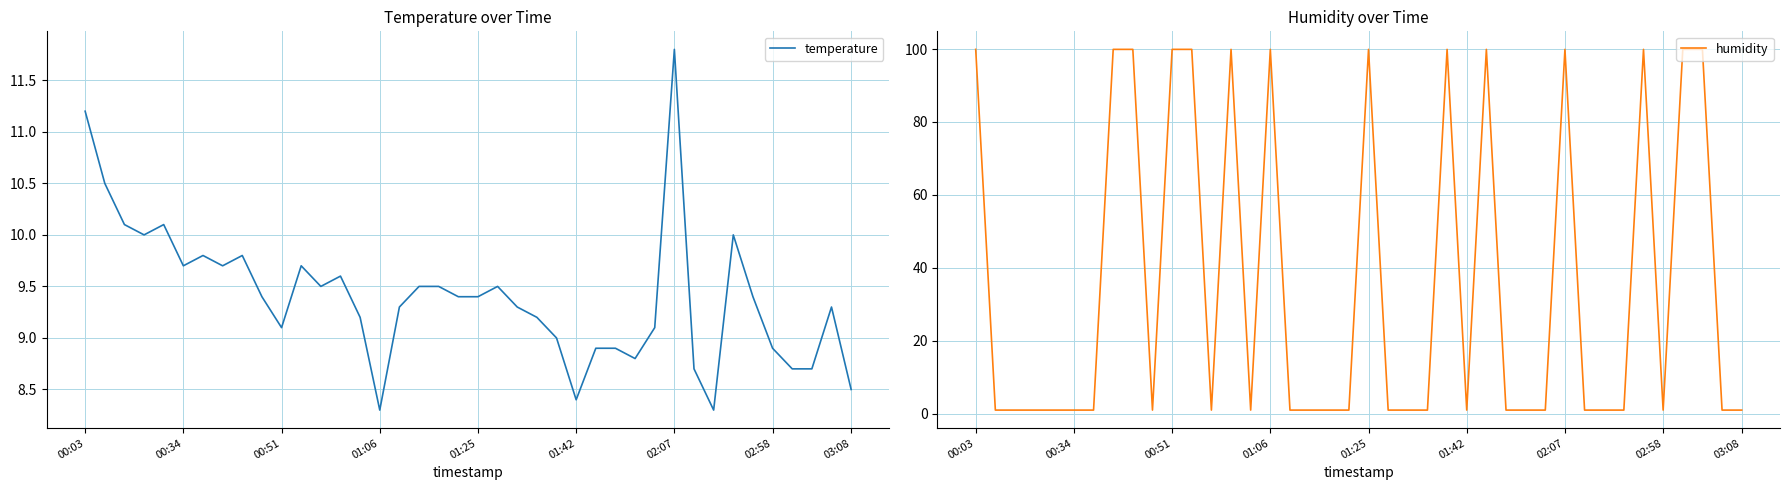

Which category has the highest value in the temperature series?

02:07